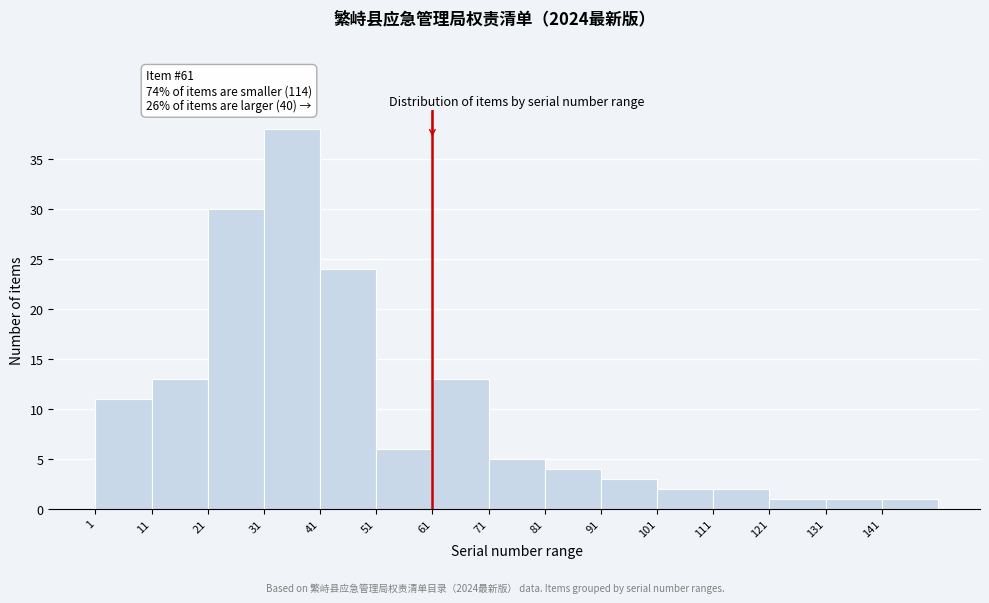

Over which range of the x-axis is the bar tallest?

31 to 41